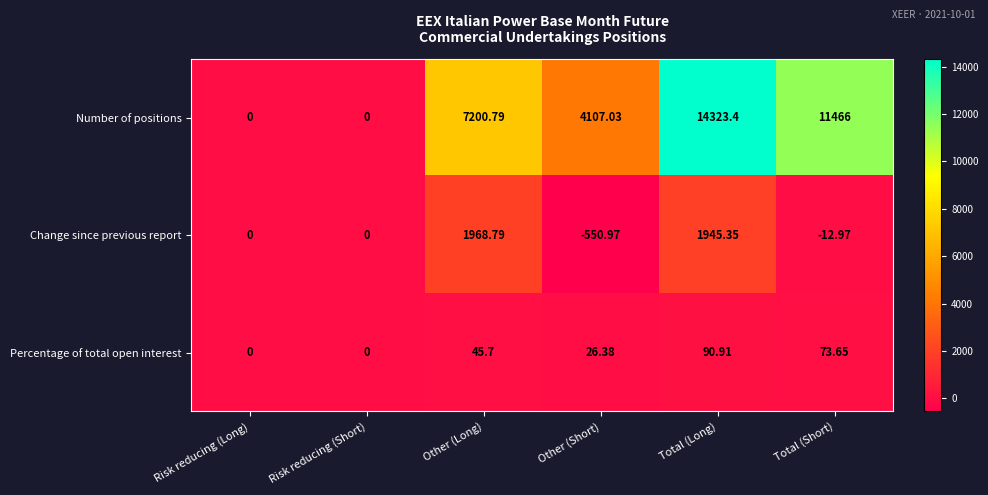

Count the number of categories in the chart.

6